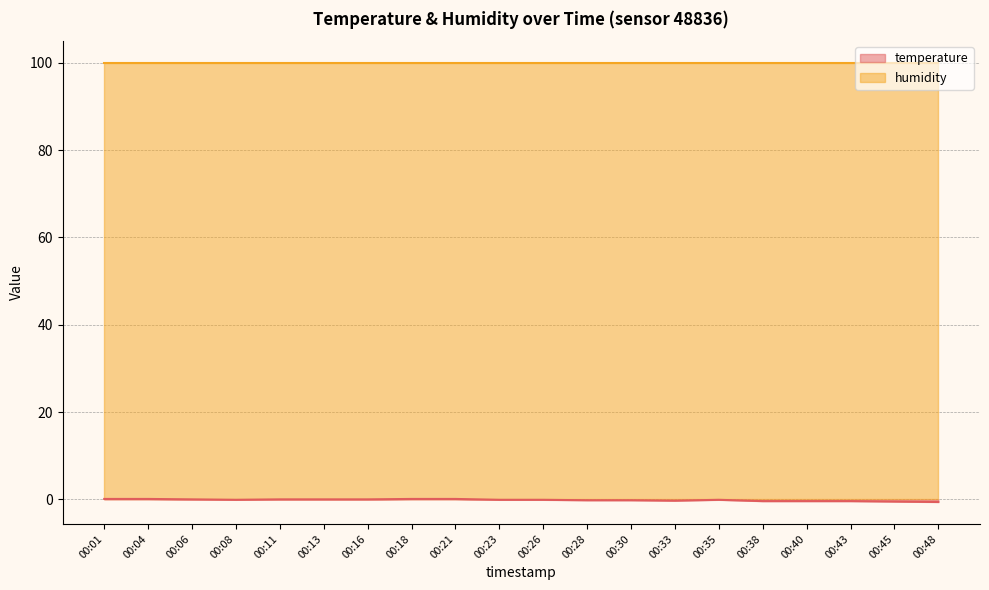

How many values are between 0 and 1?

8